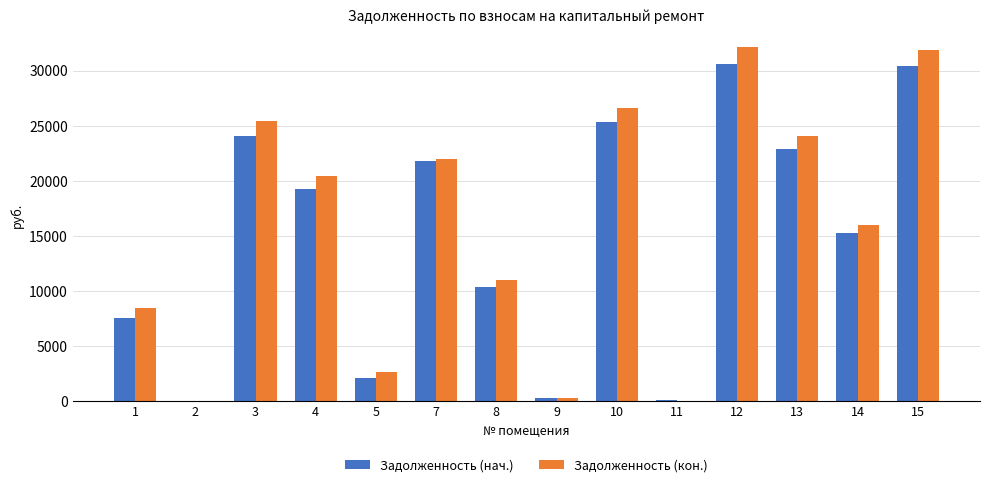

Reading left to right, transcribe all the data shown in this chart.

Задолженность (нач.): 7547.5	0.0	24072.0	19287.8	2164.4	21854.7	10368.7	325.4	25345.5	163.2	30584.6	22889.2	15272.9	30394.6
Задолженность (кон.): 8520.3	0.0	25477.8	20492.5	2667.4	22040.5	11041.2	325.4	26610.3	0.0	32119.7	24096.5	16019.5	31880.4